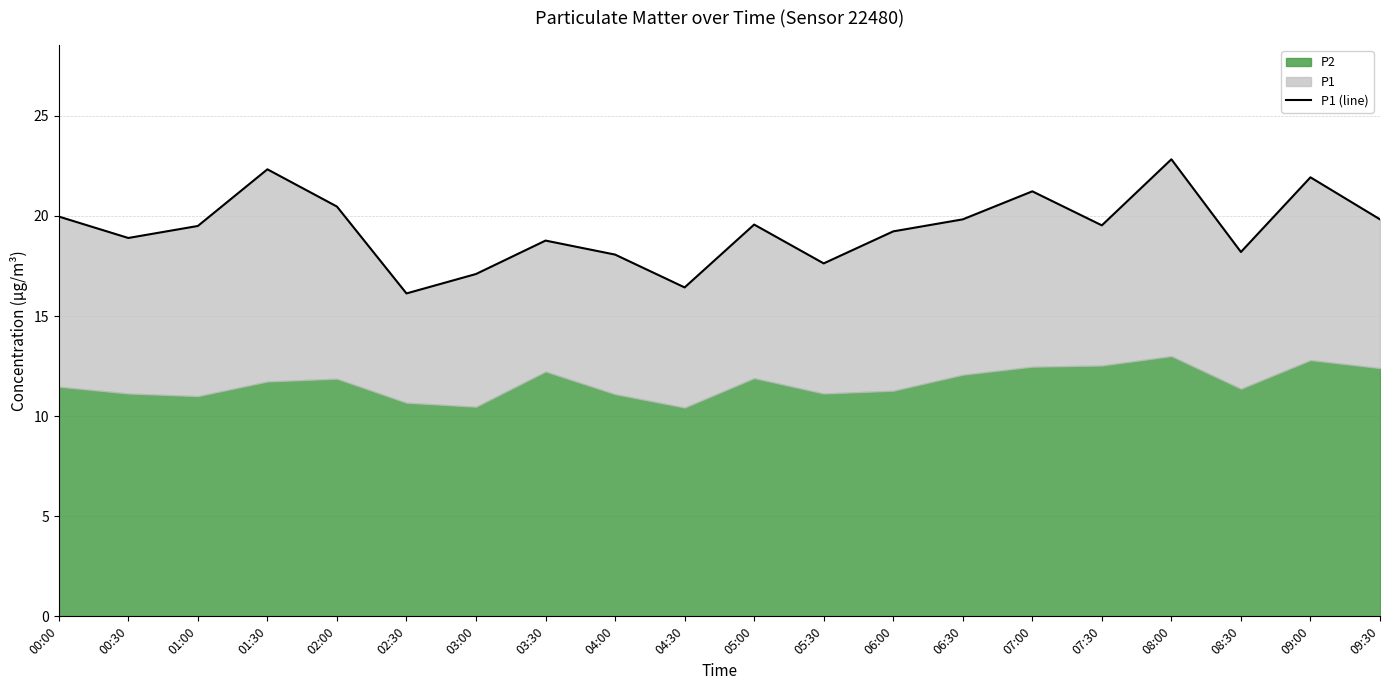

True or false: the data shows 16.4 at 04:30.

True